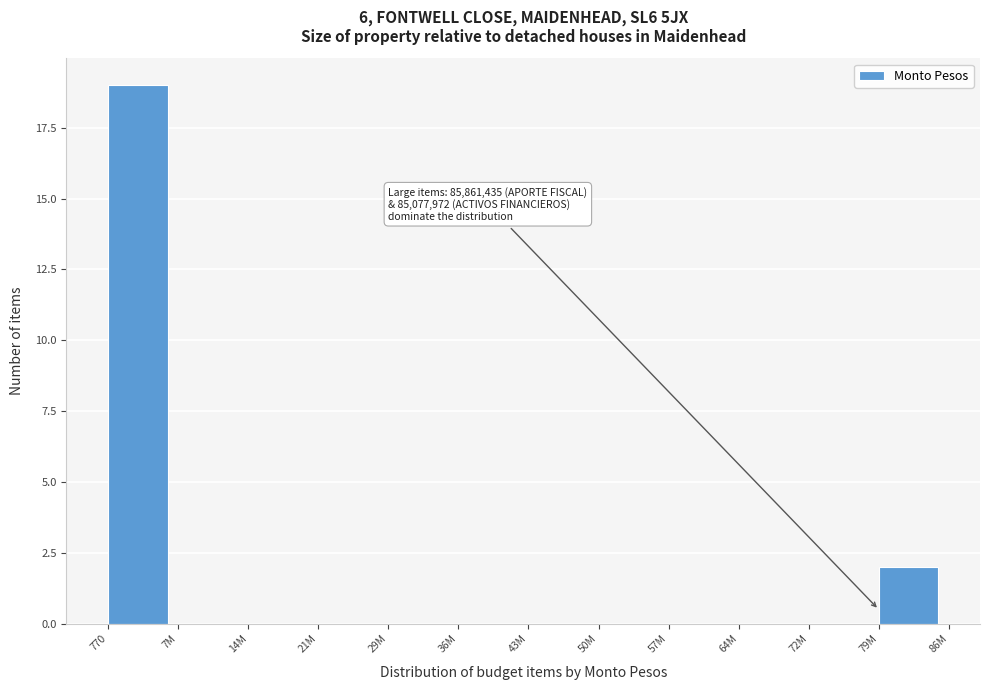

Reading left to right, what are all the values shown in this chart?

770=19	7M=0	14M=0	21M=0	29M=0	36M=0	43M=0	50M=0	57M=0	64M=0	72M=0	79M=2